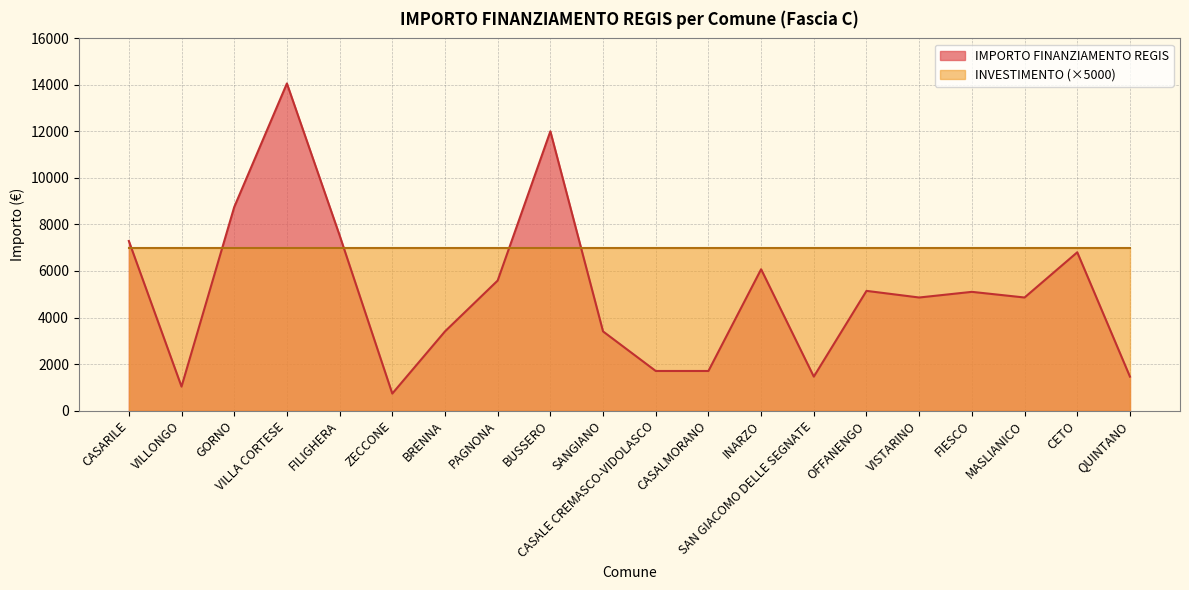

How many points are higher than both their immediate neighbors (excluding endpoints)?

6